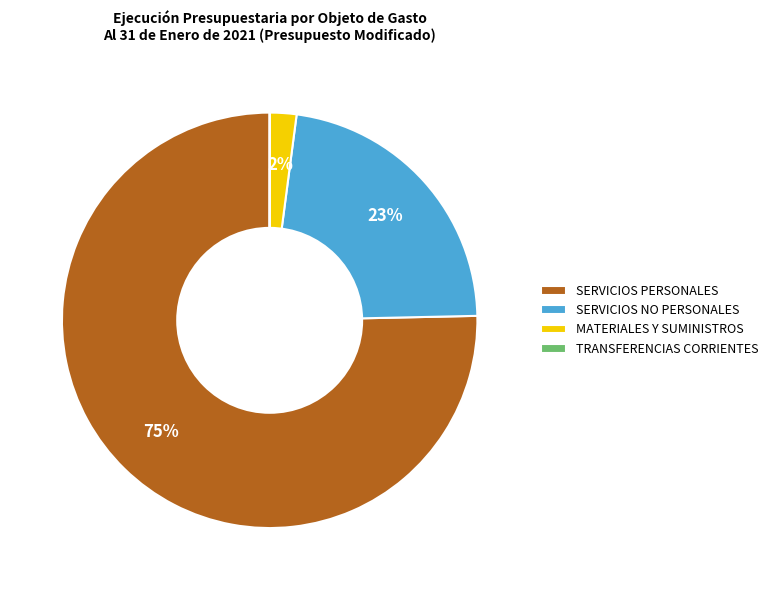

Which slice is the largest?

SERVICIOS PERSONALES